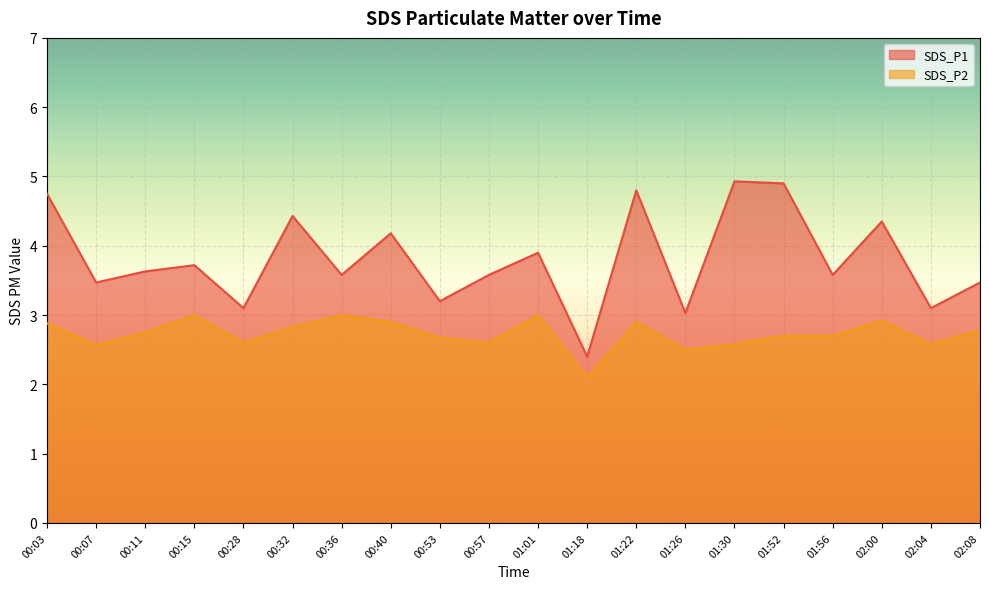

At how many categories does at least one series exceed 4?

7